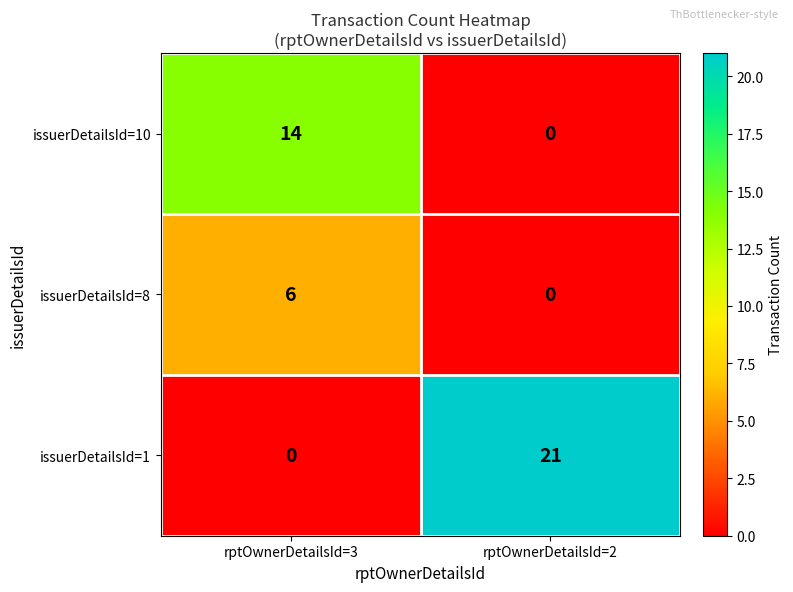

What is the total value across all series at rptOwnerDetailsId=2?

21